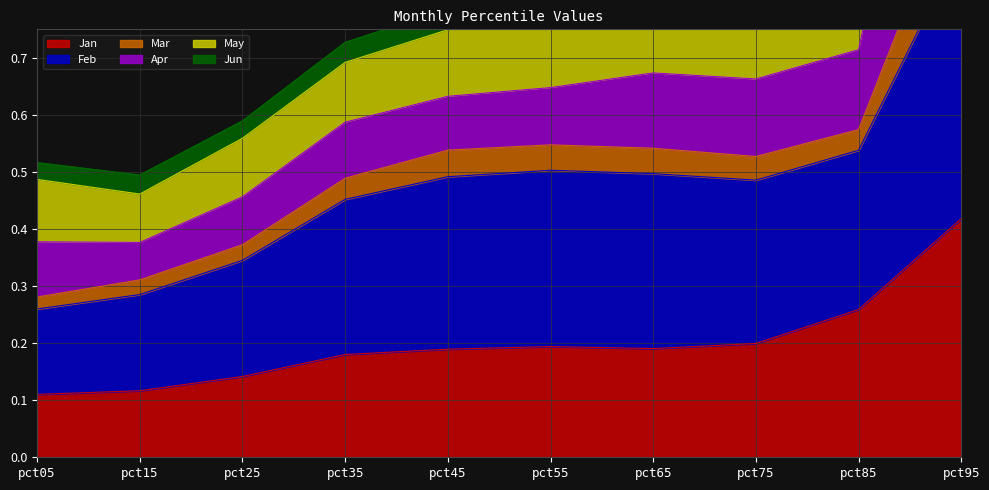

True or false: Jan has a value of 0.2 at pct25.

False